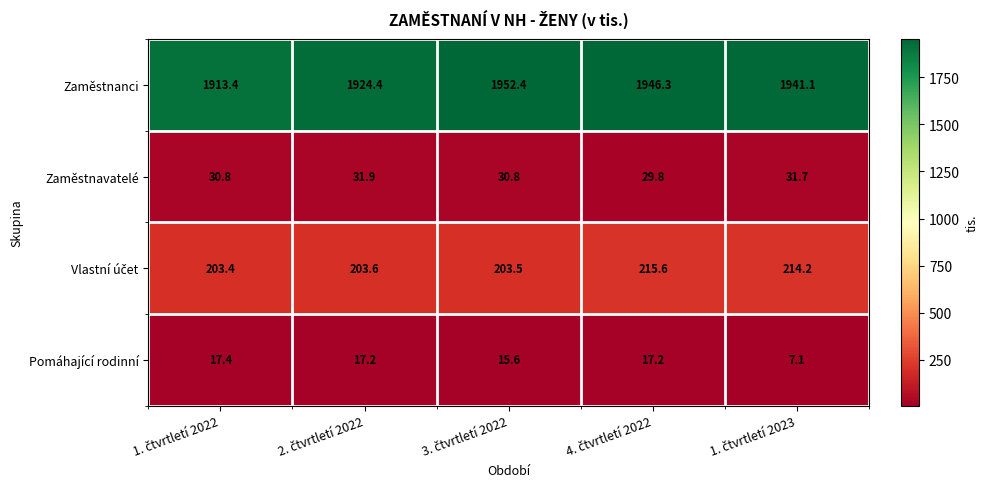

What is the minimum value shown in the chart?

7.1